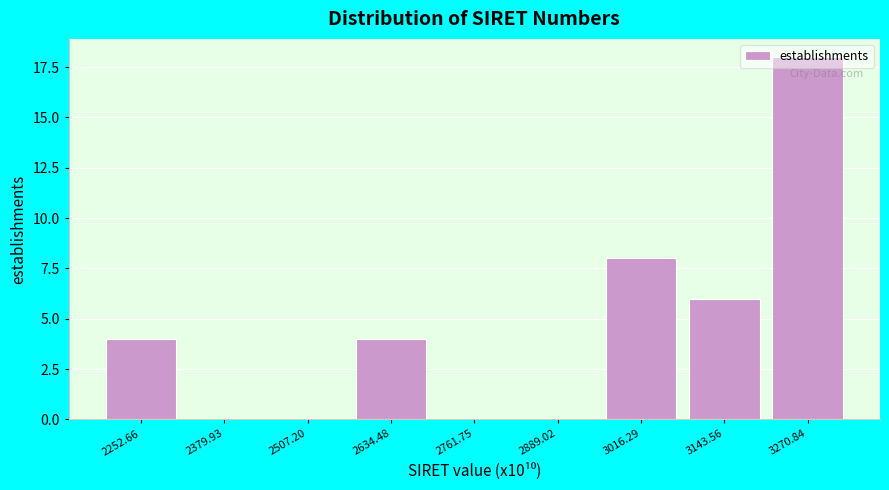

What is the maximum value shown in the chart?

18